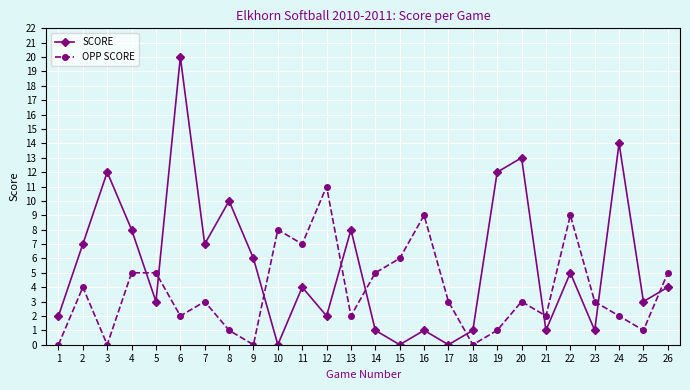

How many categories are shown in the chart?

26